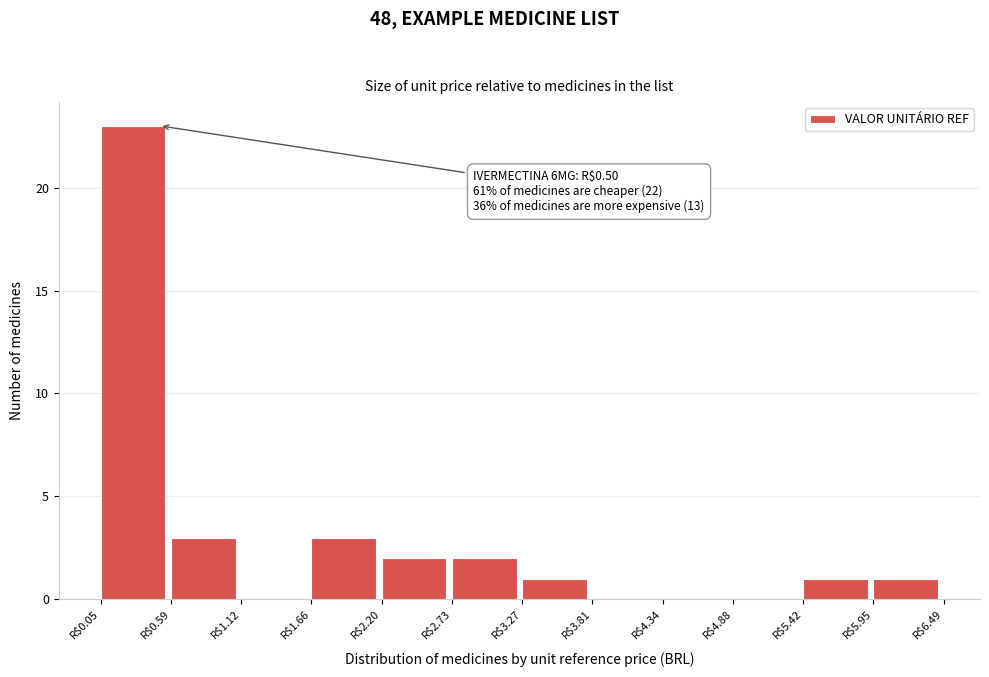

Over which range of the x-axis is the bar tallest?

0.1 to 0.6